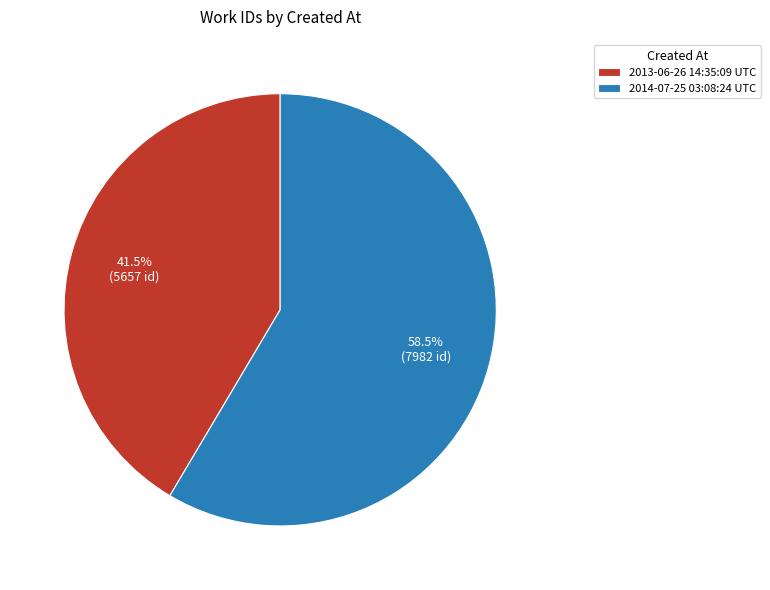

To the nearest percent, what is the difference between the largest and smallest slice percentages?

17%